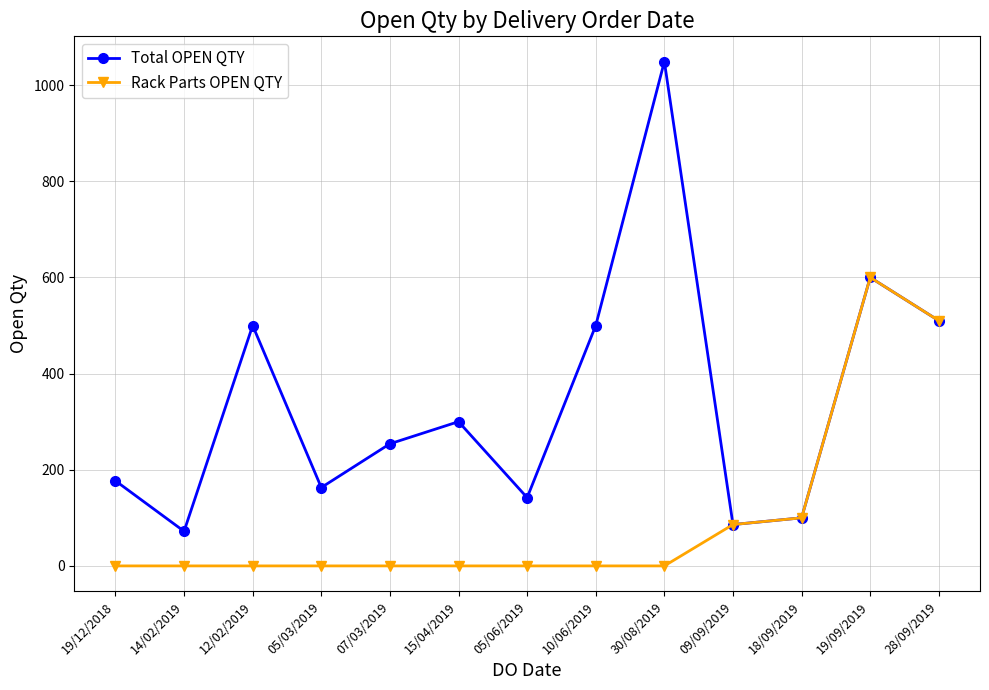

What is the sum of all Total OPEN QTY values?

4453